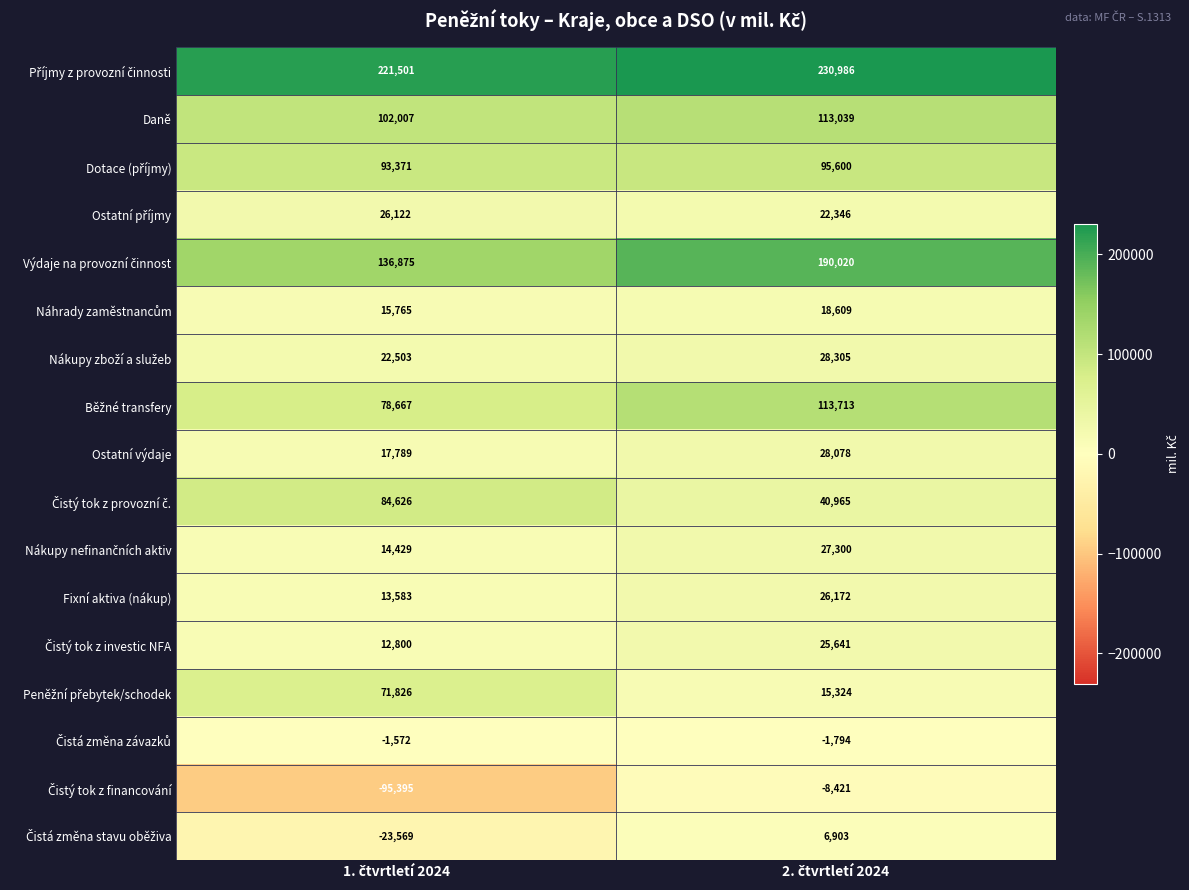

What is the sum of all Fixní aktiva (nákup) values?

39755